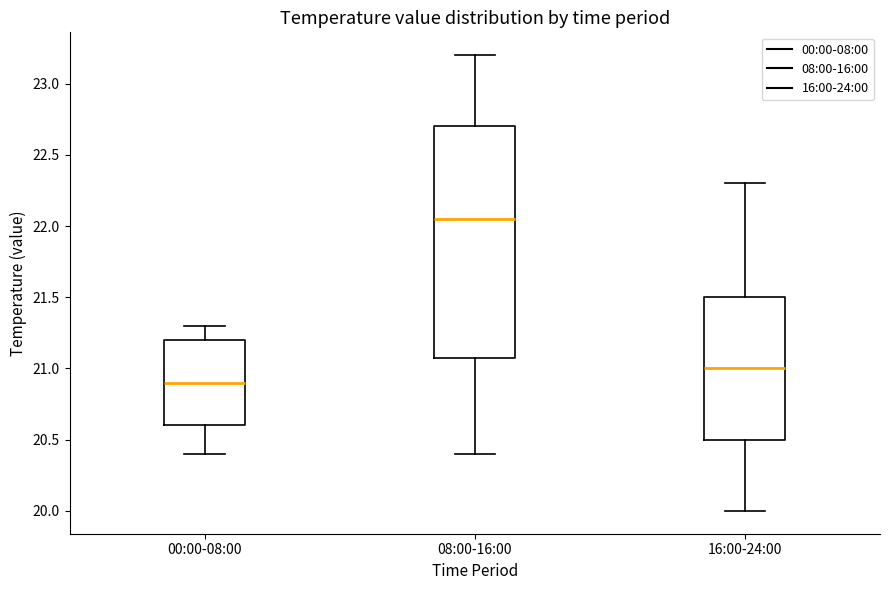

Reading left to right, read every box against the y-axis: the position of its median line, the range the box covers, and the ends of its whiskers. The values are not printed on the chart, so give them approximately, as read against the axis.

00:00-08:00: median 20.90, box 20.60 to 21.20, whiskers 20.40 to 21.30
08:00-16:00: median 22.05, box 21.10 to 22.70, whiskers 20.40 to 23.20
16:00-24:00: median 21.00, box 20.50 to 21.50, whiskers 20.00 to 22.30